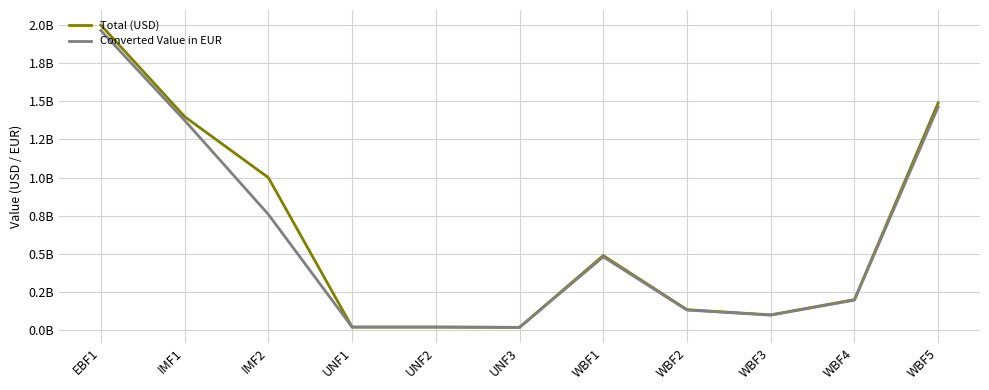

What is the label of the 9th point from the left?

WBF3